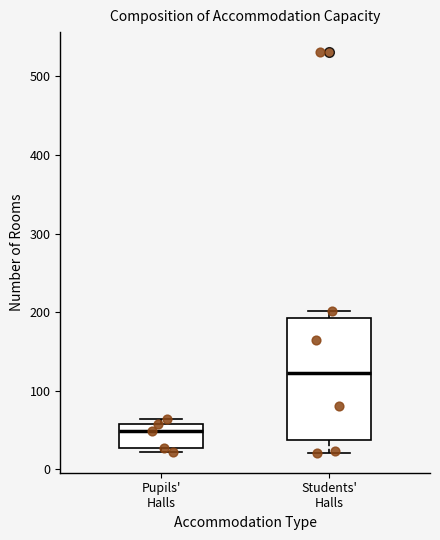

Where does the median line of the box for Pupils' Halls sit on the y-axis? The values are not printed on the chart, so give them approximately, as read against the axis.

50